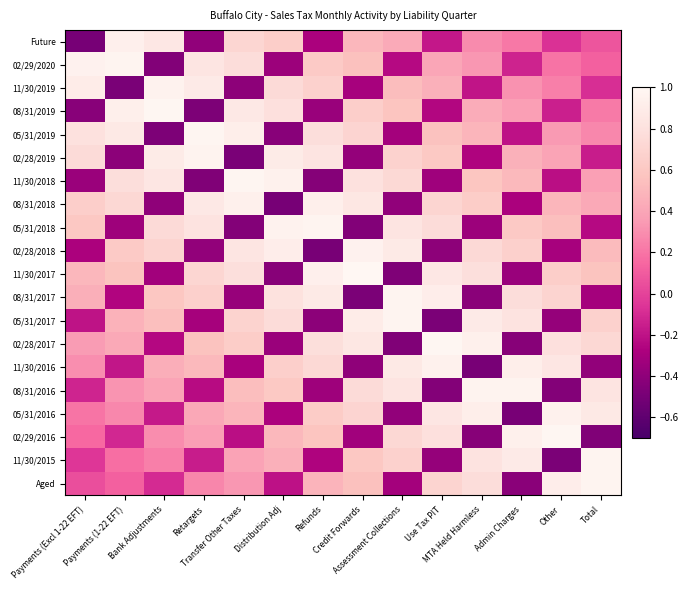

What is the total value across all series at Other?

6.0